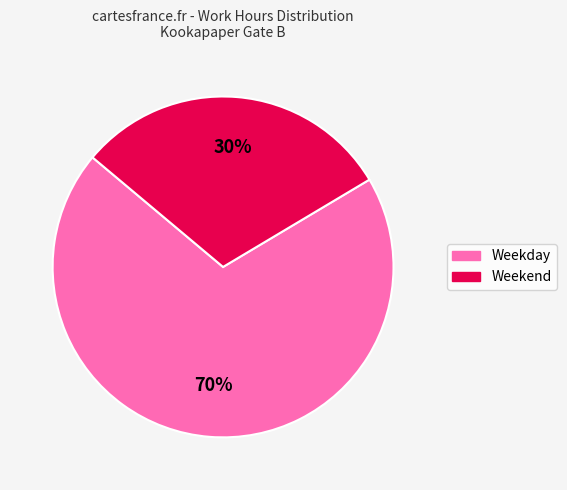

To the nearest percent, what is the average slice percentage?

50%